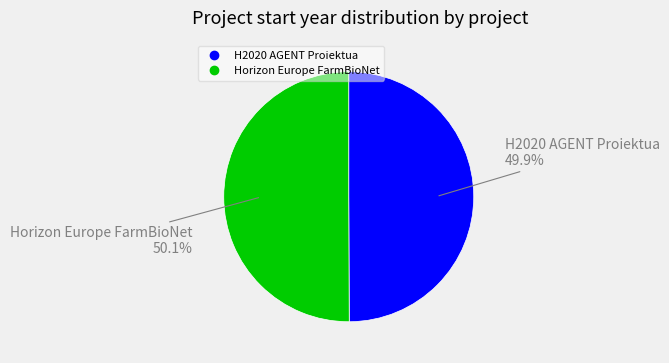

Is it true that Horizon Europe FarmBioNet is 57% of the pie?

False